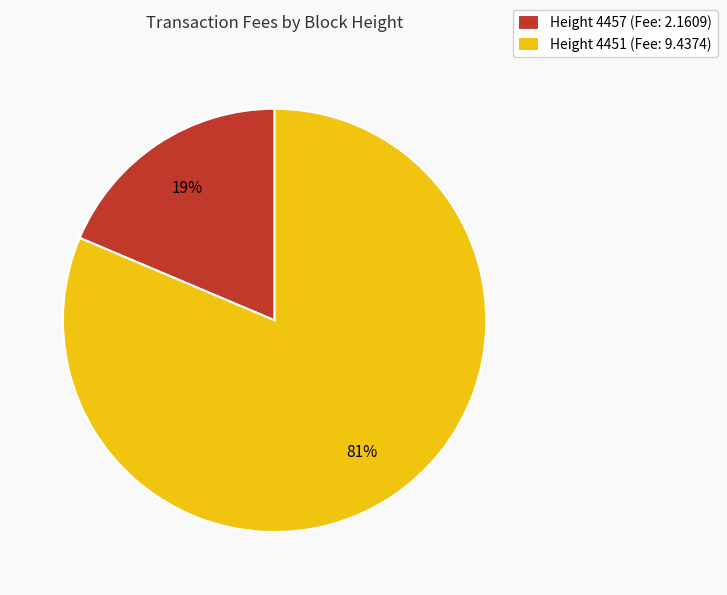

Which category has the biggest portion of the pie?

Height 4451 (Fee: 9.4374)